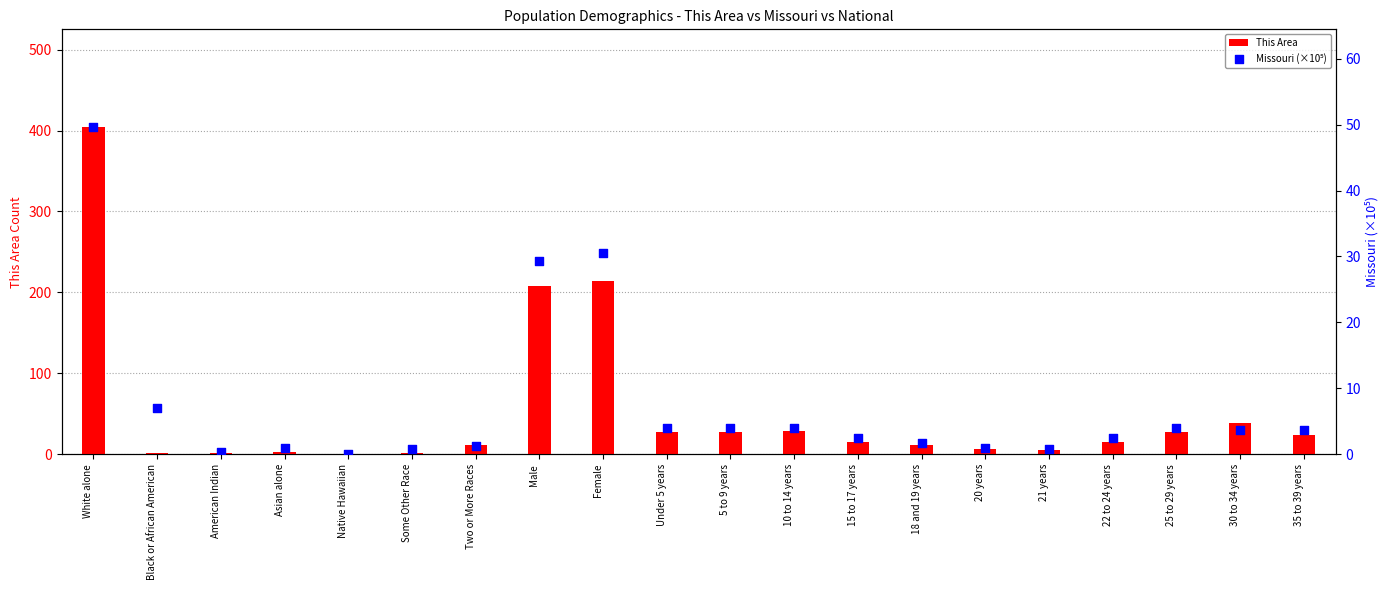

At how many categories does at least one series exceed 144?

3